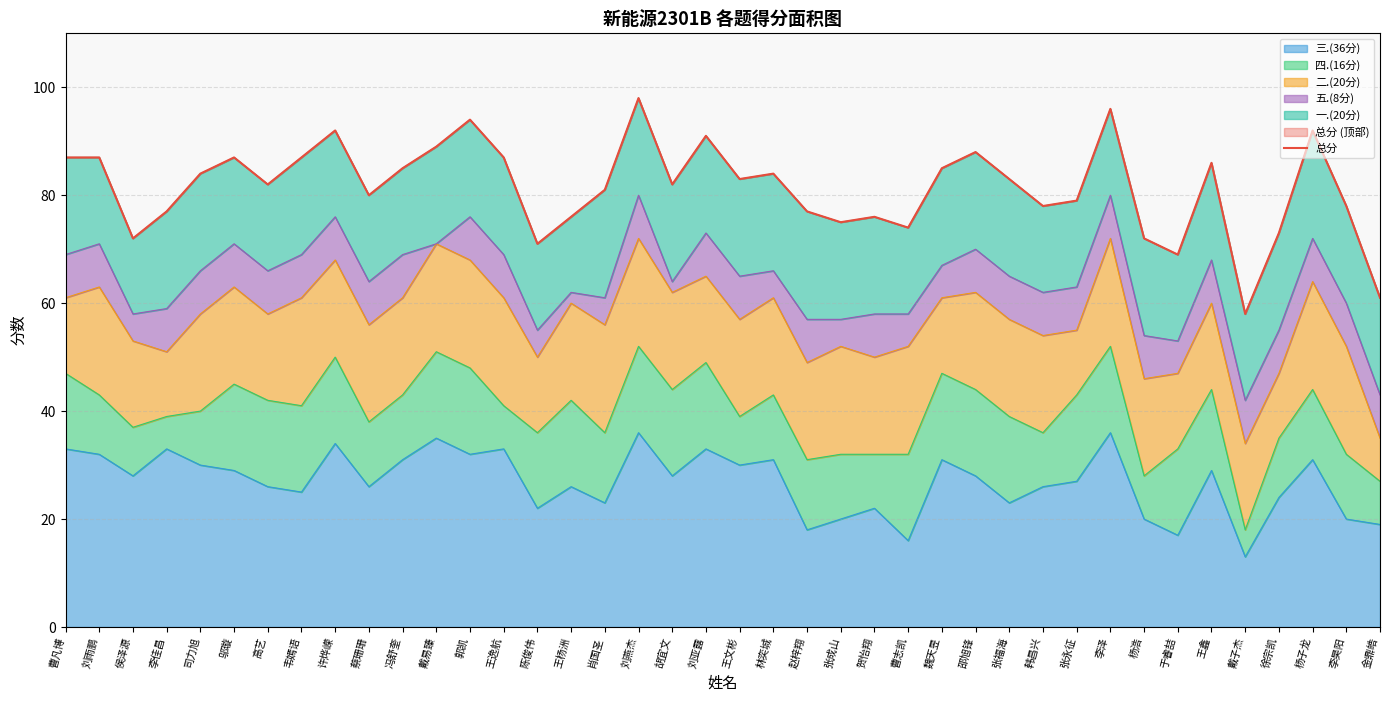

What is the smallest value displayed?

58